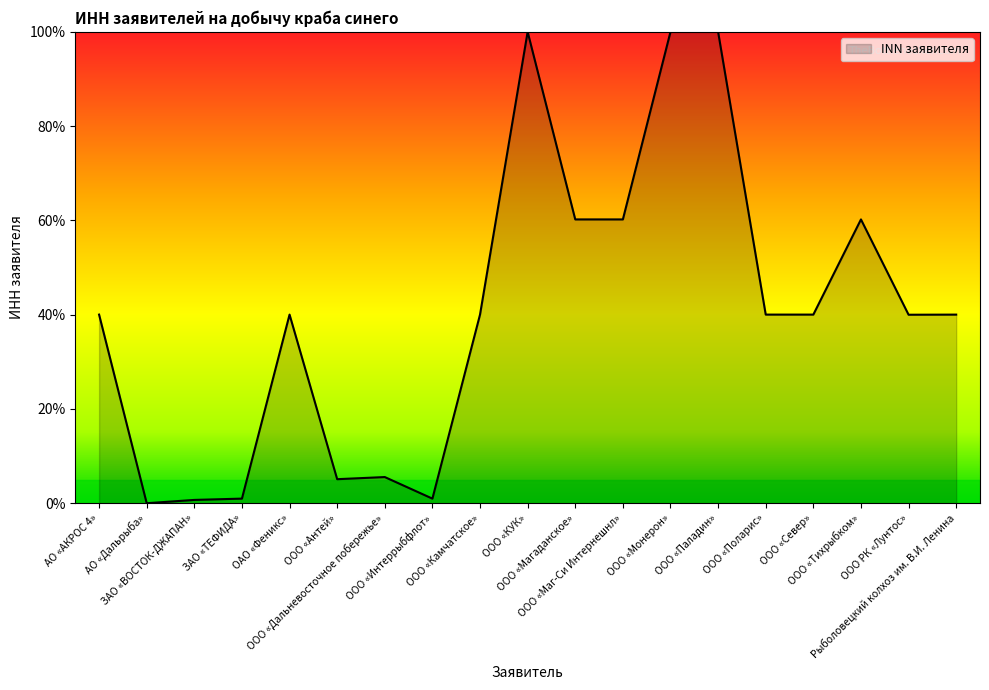

What is the difference between the maximum and minimum values?

100.0